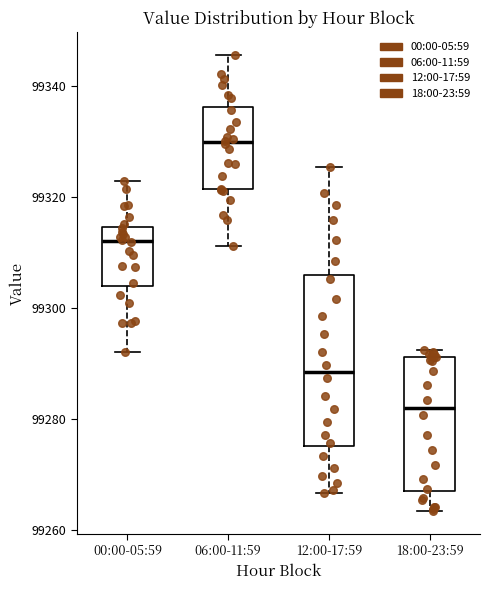

Reading left to right, transcribe this box plot: for each box, give where its median line is, the range the box spans, and where its two whiskers end, as read against the y-axis. The values are not printed on the chart, so give them approximately, as read against the axis.

00:00-05:59: median 99312, box 99304 to 99314, whiskers 99292 to 99324
06:00-11:59: median 99330, box 99322 to 99336, whiskers 99312 to 99346
12:00-17:59: median 99288, box 99276 to 99306, whiskers 99266 to 99326
18:00-23:59: median 99282, box 99268 to 99292, whiskers 99264 to 99292 (just above the box's upper edge)